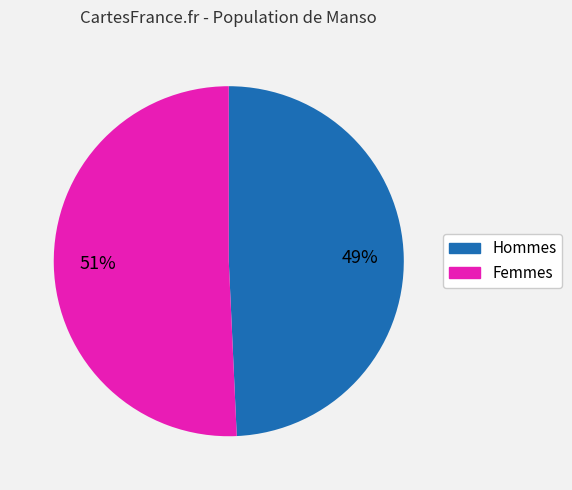

Is there any slice that represents more than half of the pie?

Yes